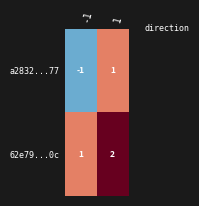

Is it true that 62e79...0c equals 0 at 1?

False